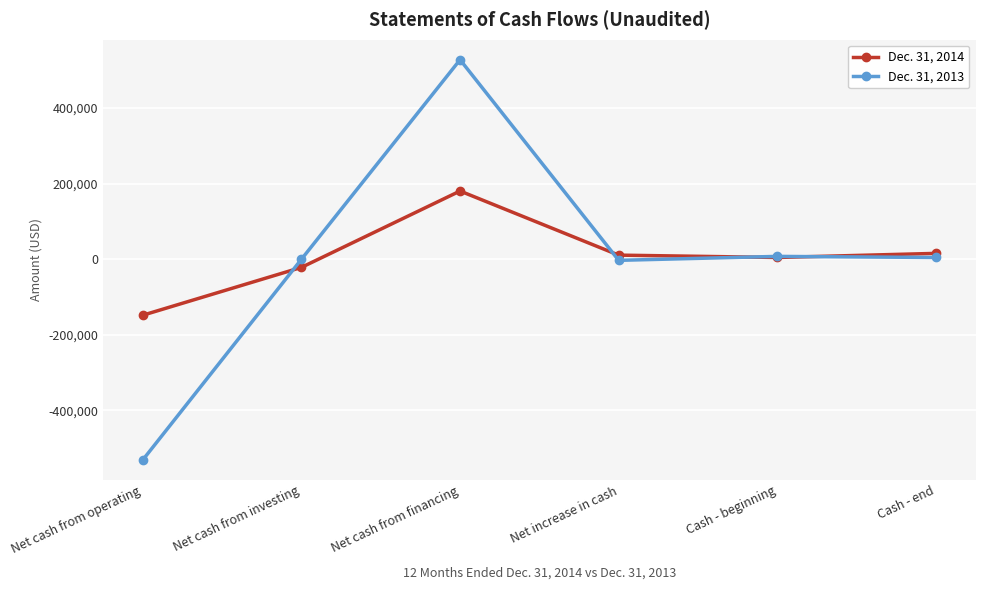

At which label does Dec. 31, 2013 first exceed 4640?

Net cash from financing